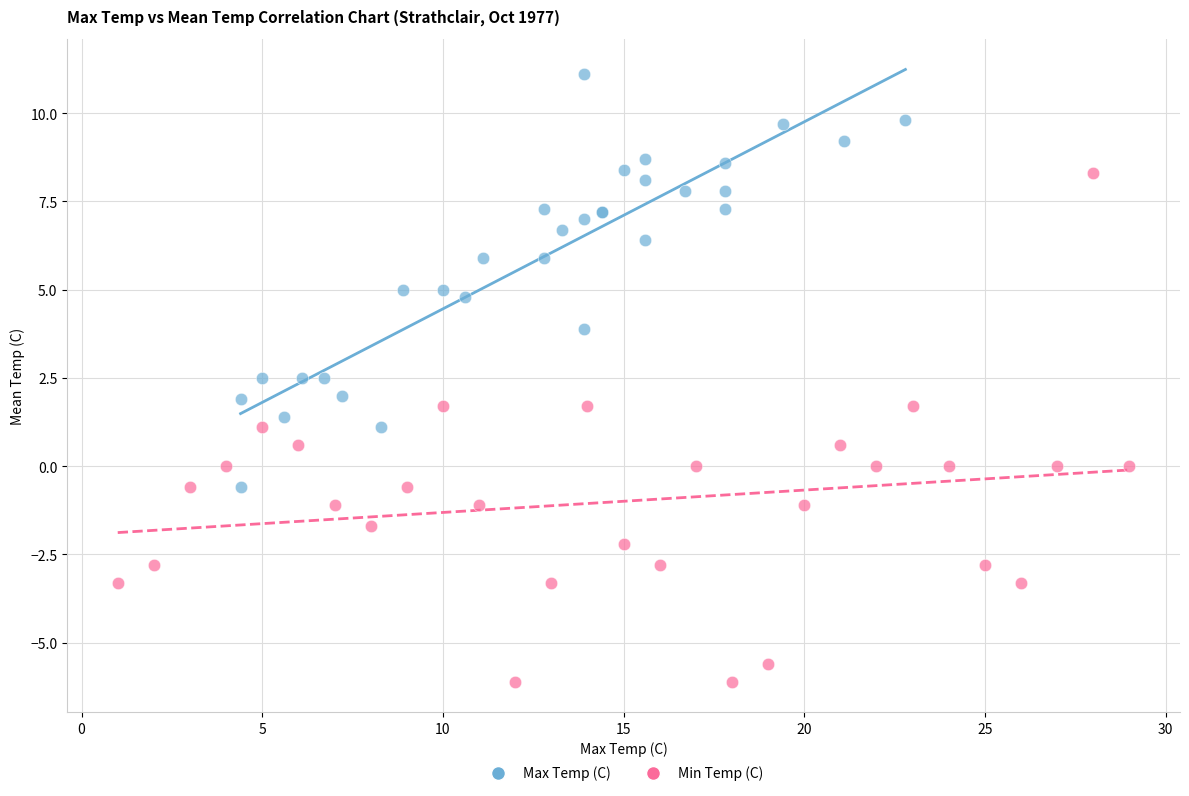

Which series reaches the minimum Y coordinate?

Min Temp (C)